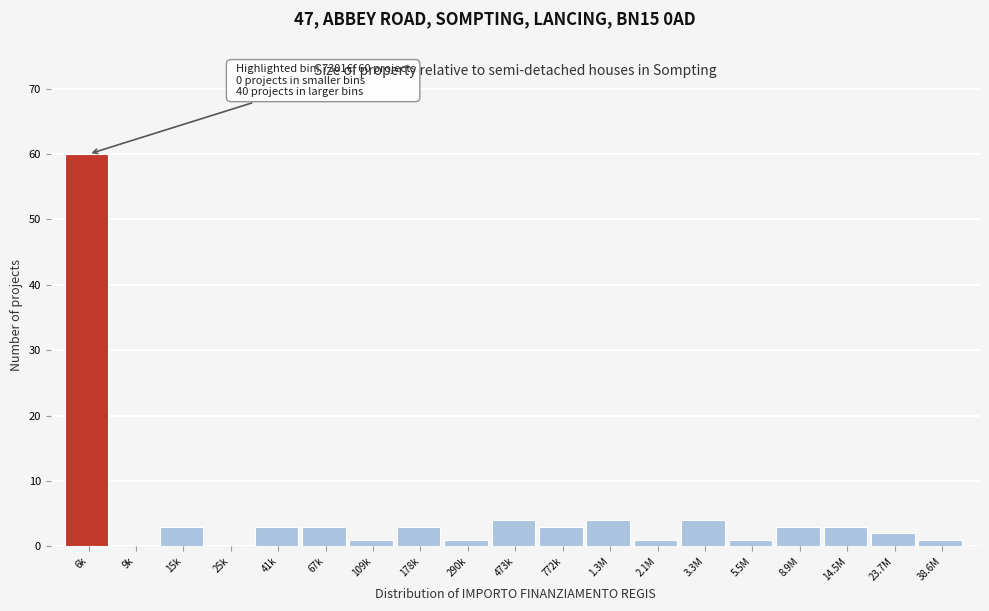

Reading right to left, transcribe all the data shown in this chart.

38.6M=1	23.7M=2	14.5M=3	8.9M=3	5.5M=1	3.3M=4	2.1M=1	1.3M=4	772k=3	473k=4	290k=1	178k=3	109k=1	67k=3	41k=3	25k=0	15k=3	9k=0	6k=60